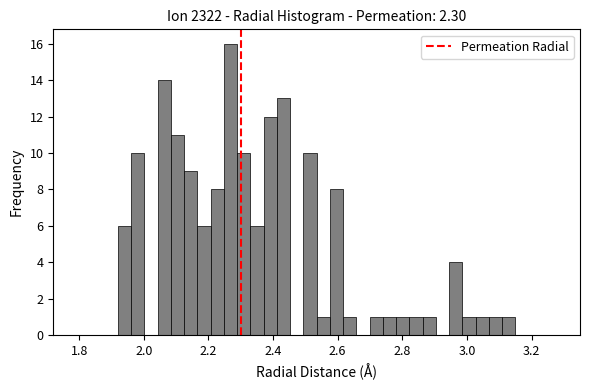

Around what value on the x-axis is the tallest bar? Give the approximate position of its centre, as read against the axis.

2.26